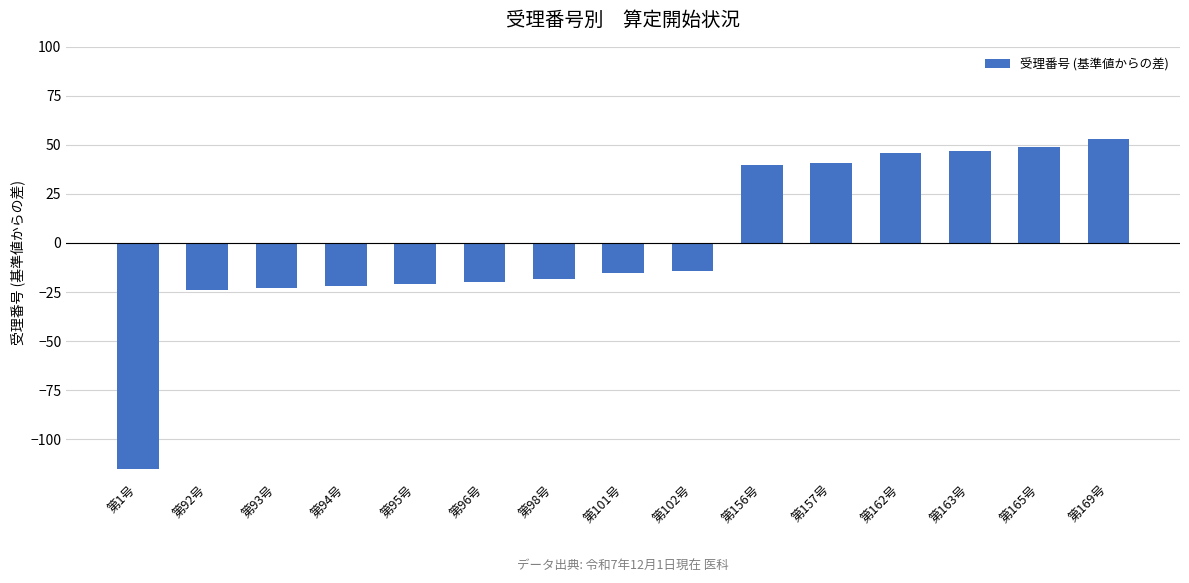

What value does the data have at 第101号?

-15.3